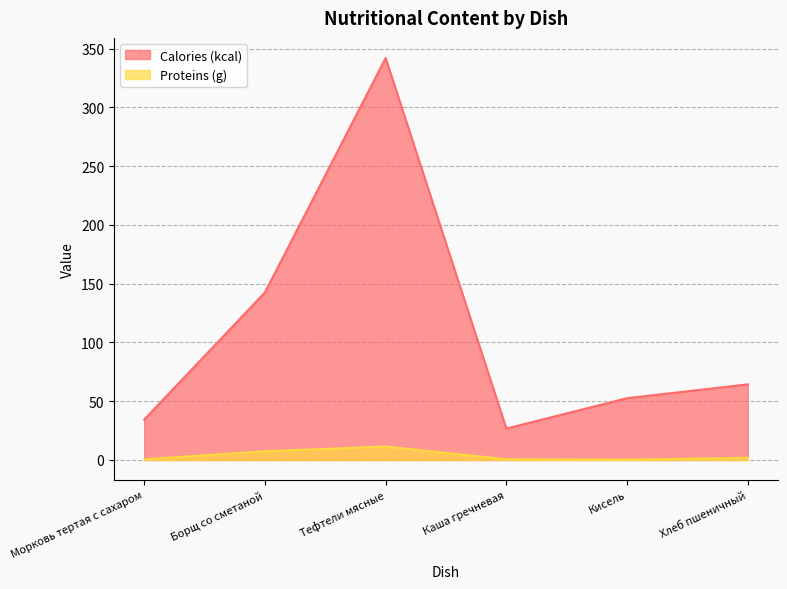

True or false: Proteins (g) and Calories (kcal) intersect in this chart.

False